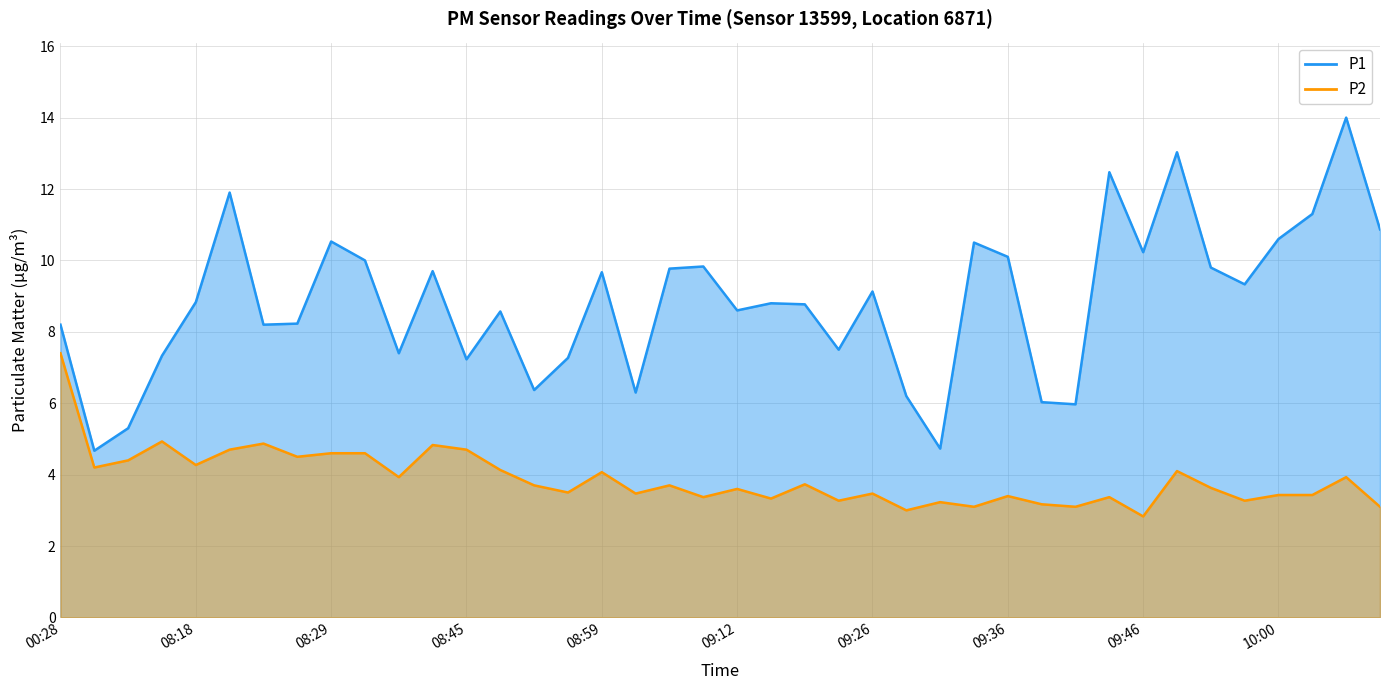

What position from the right is 09:41?

10